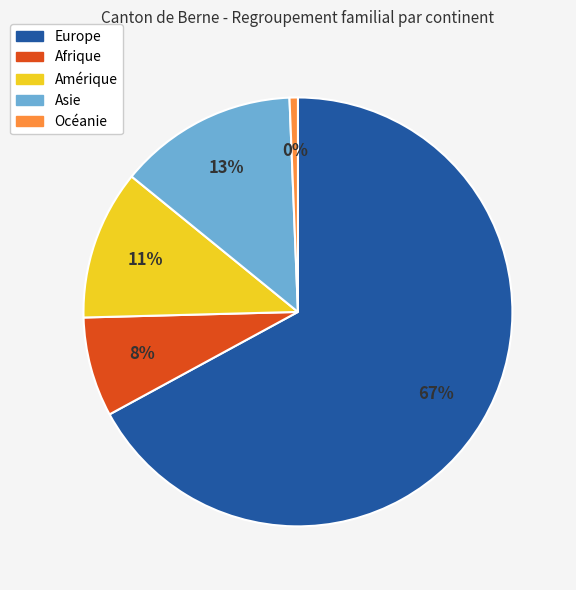

Is it true that Amérique is 26% of the pie?

False